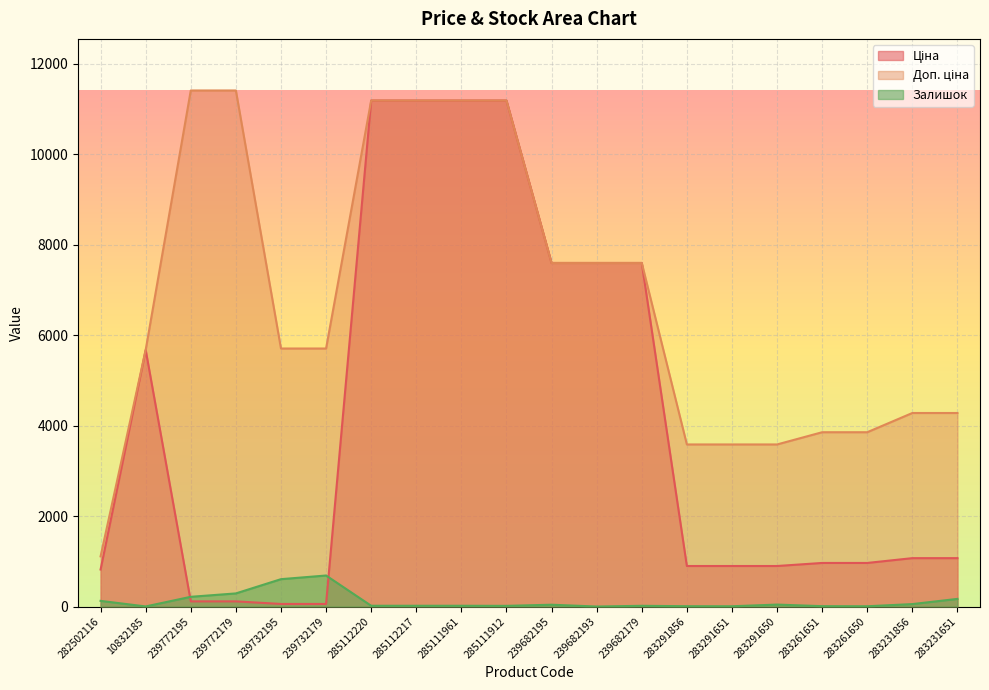

At how many categories does at least one series exceed 606?

20